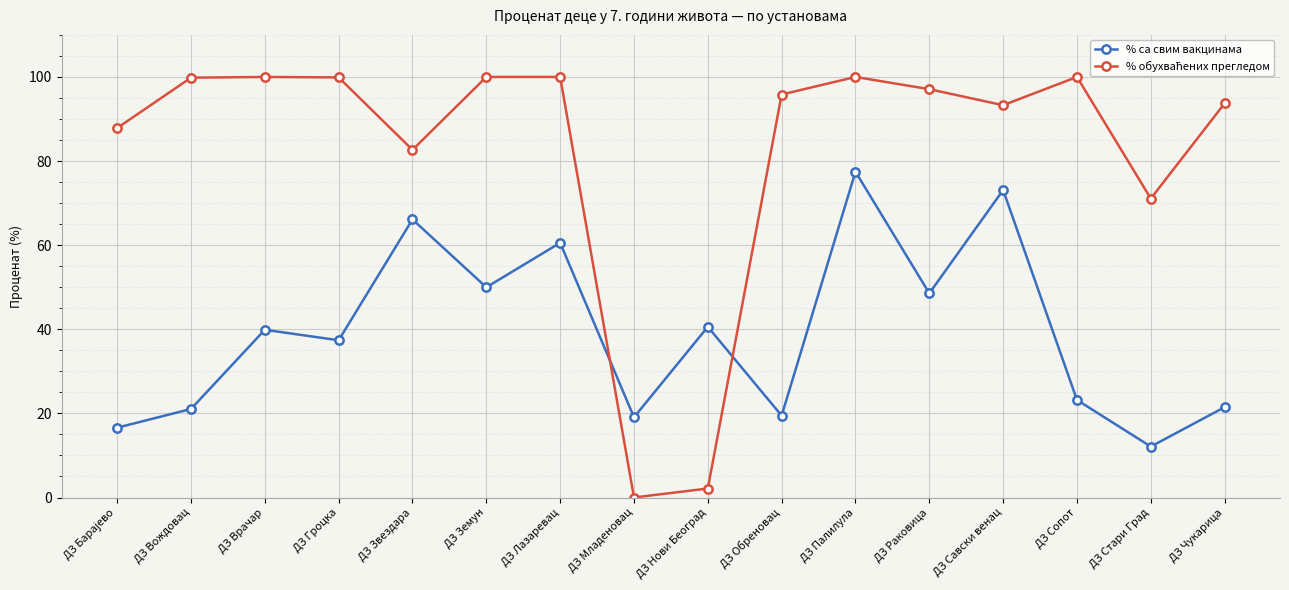

What is the difference between the highest and lowest values at ДЗ Сопот?

76.8